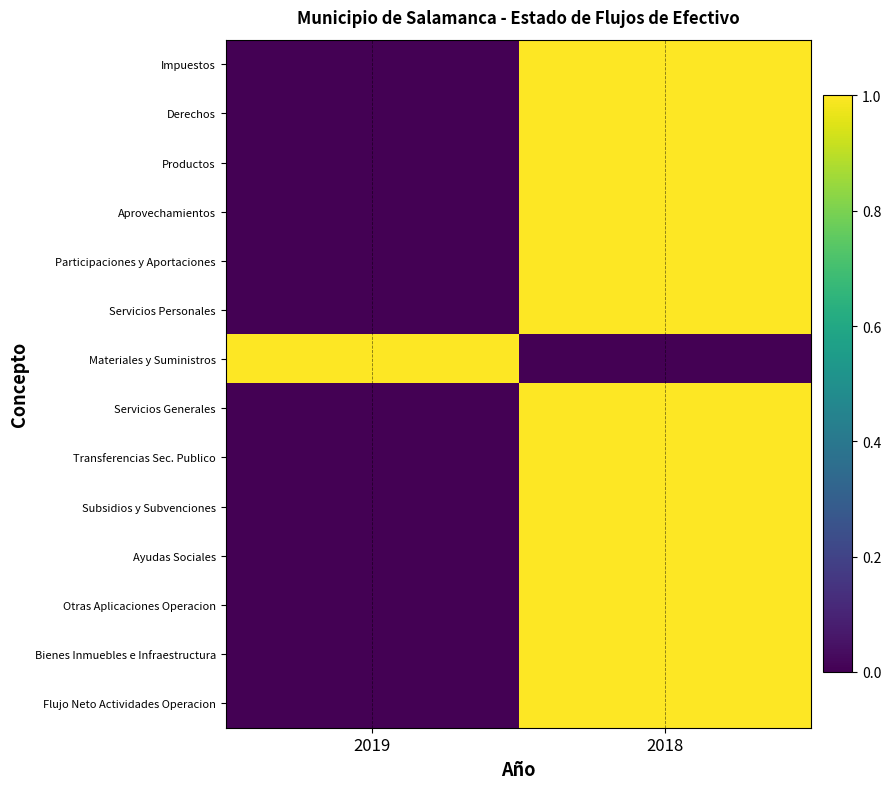

List the series in order of their peak value, highest first.

Impuestos, Derechos, Productos, Aprovechamientos, Participaciones y Aportaciones, Servicios Personales, Materiales y Suministros, Servicios Generales, Transferencias Sec. Publico, Subsidios y Subvenciones, Ayudas Sociales, Otras Aplicaciones Operacion, Bienes Inmuebles e Infraestructura, Flujo Neto Actividades Operacion